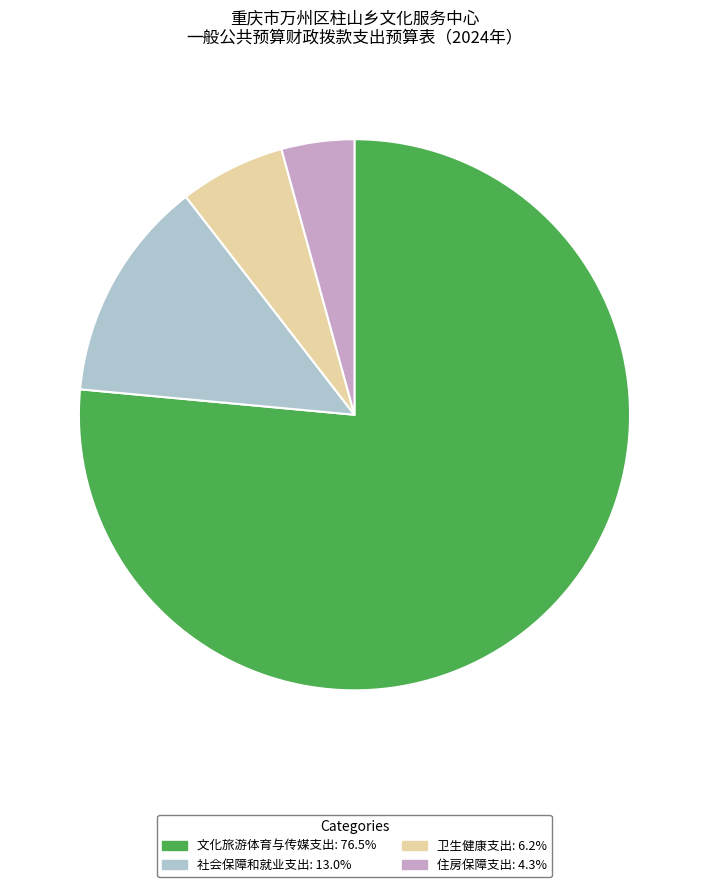

What is the ratio of the value at 住房保障支出: 4.3% to the value at 卫生健康支出: 6.2%?

0.7